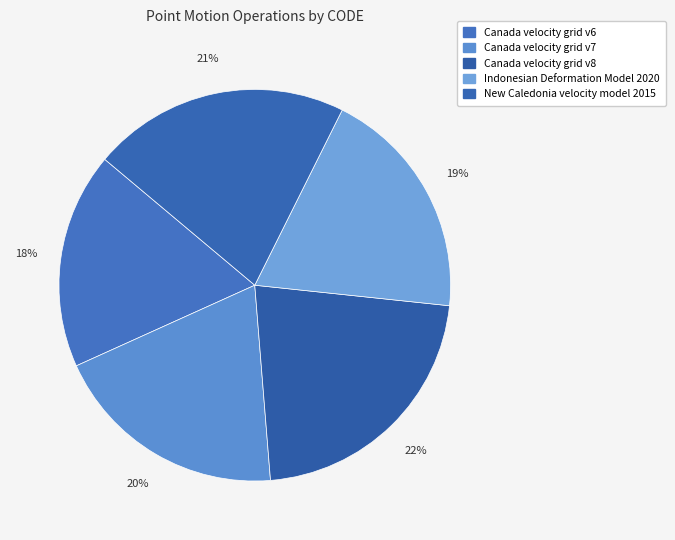

Is it true that Canada velocity grid v8 is 33% of the pie?

False